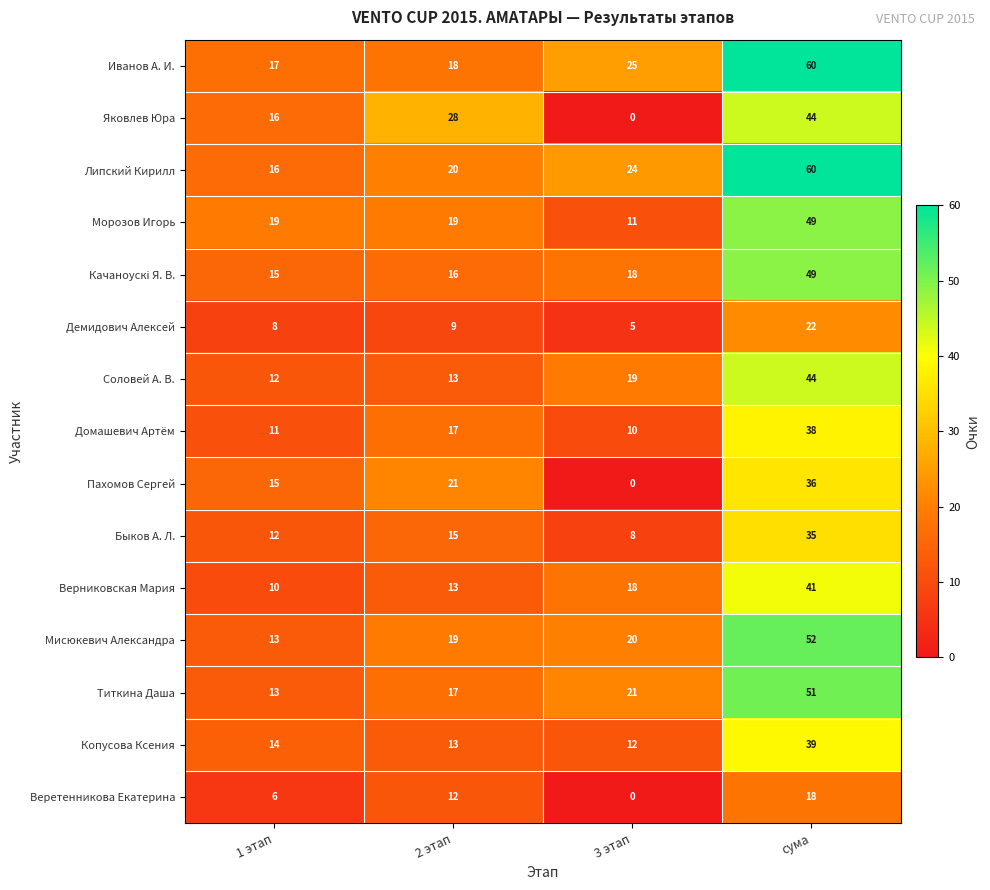

What is the sum of all Соловей А. В. values?

88